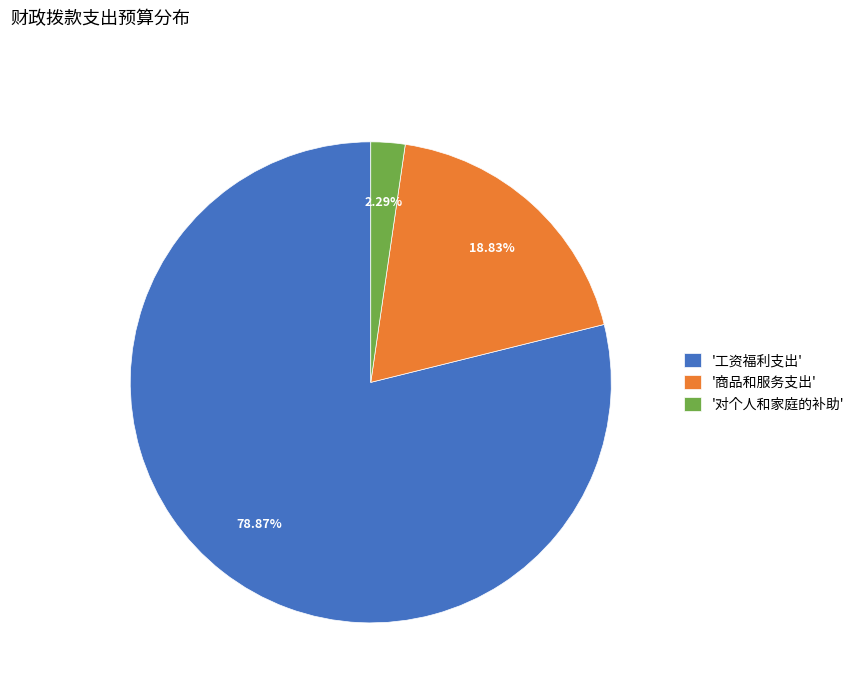

Is there a majority slice in this chart?

Yes